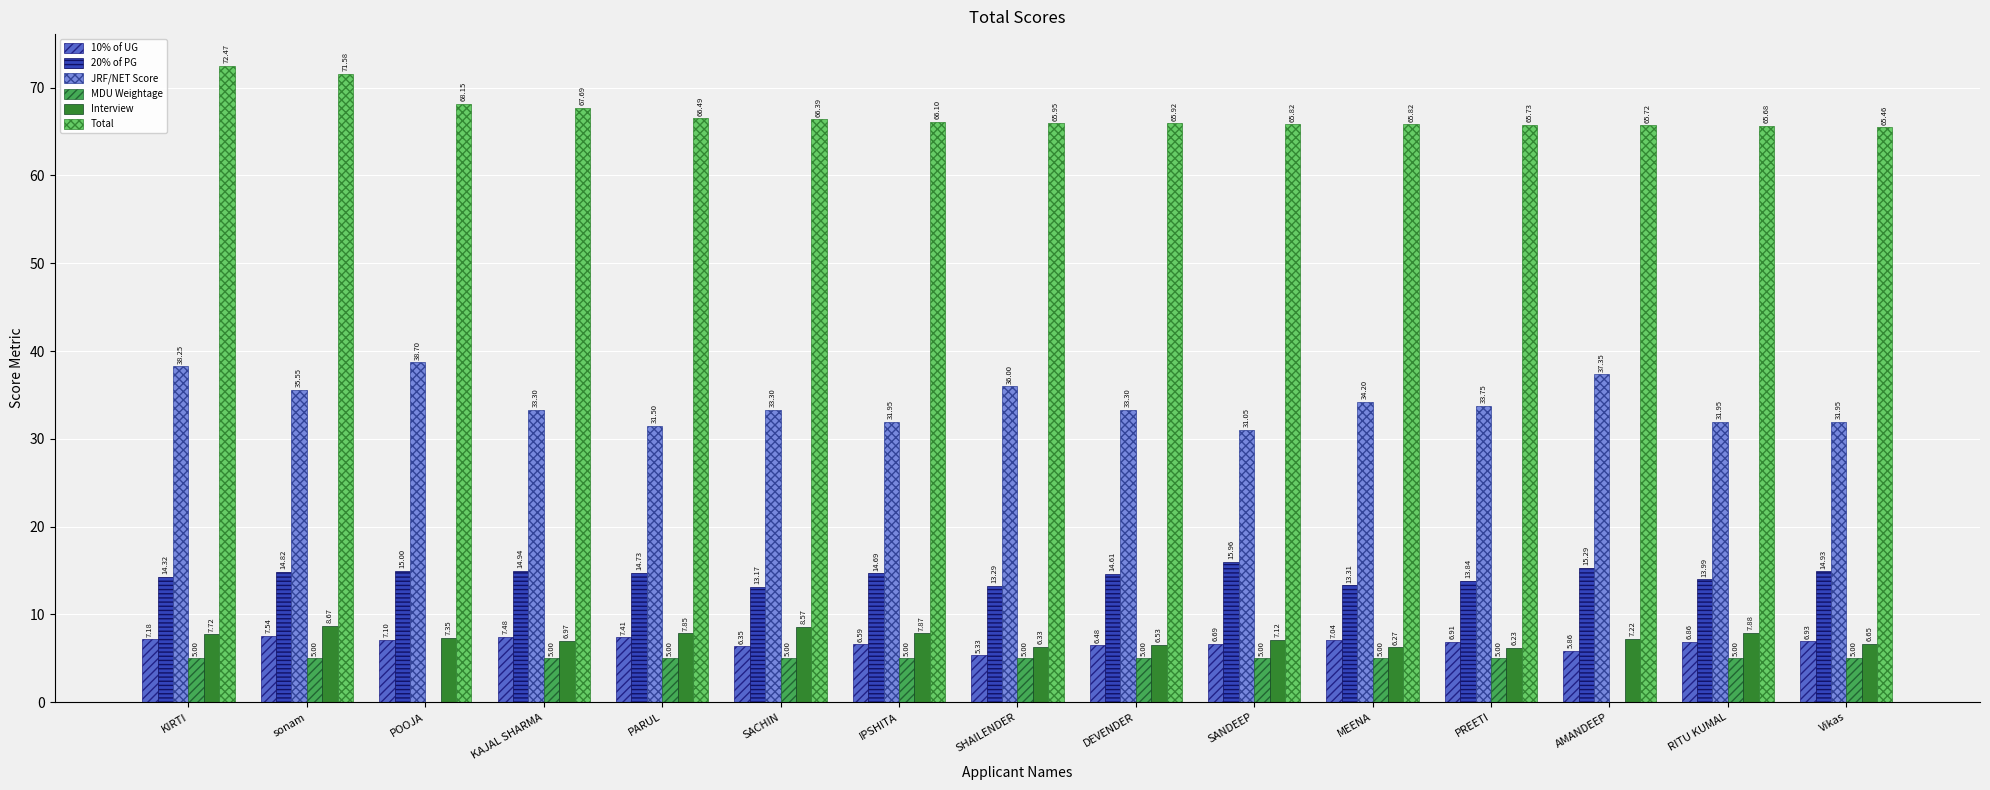

At which label does Interview first exceed 7?

KIRTI